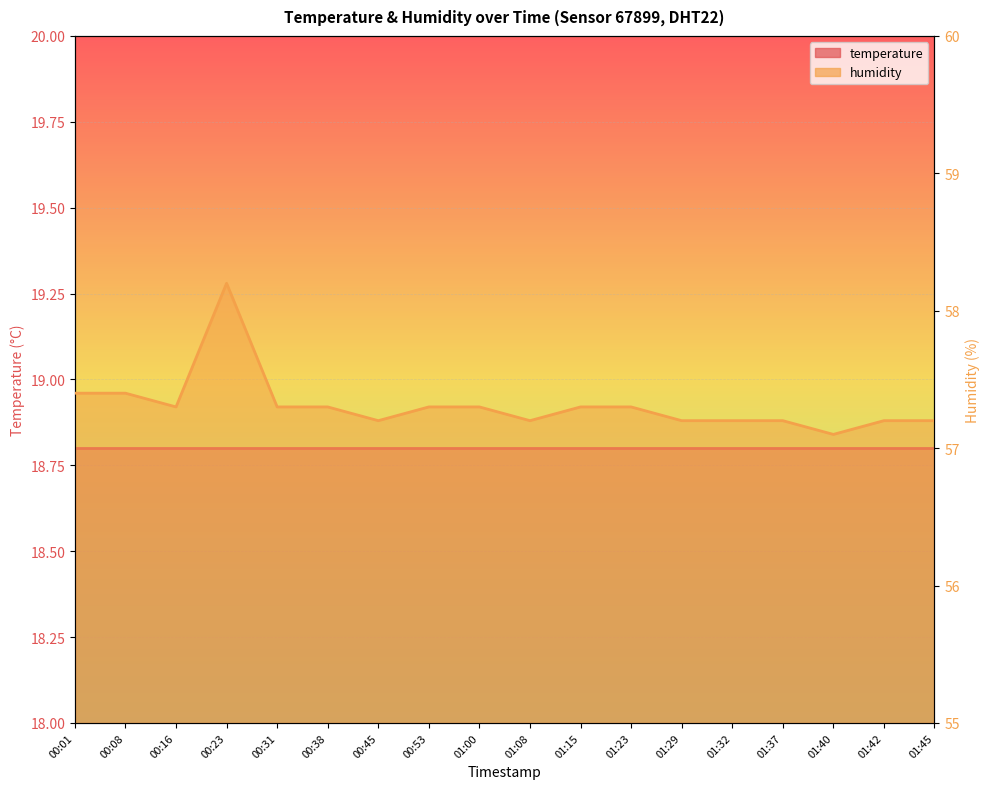

True or false: there are more than 0 points higher than both neighbors.

True